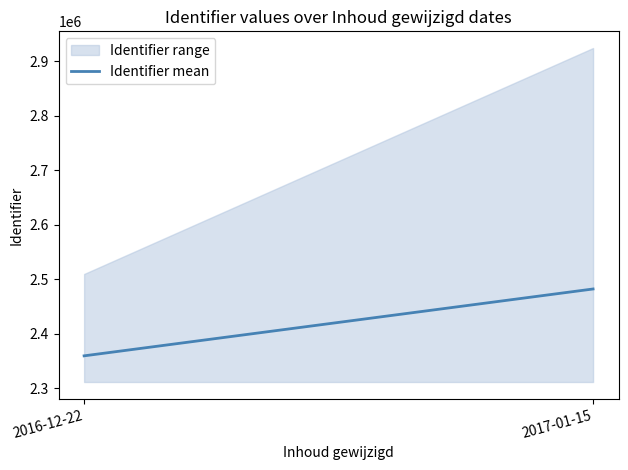

Which has a higher value, 2017-01-15 or 2016-12-22?

2017-01-15